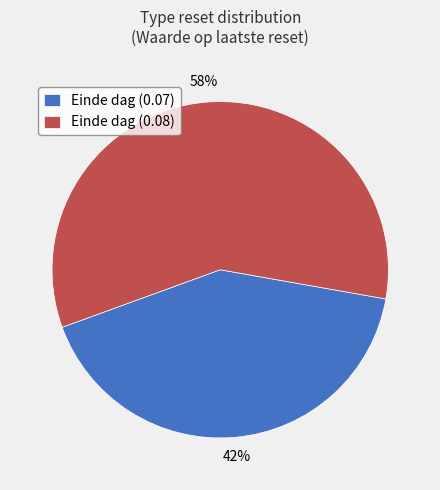

Count the number of slices in the pie.

2